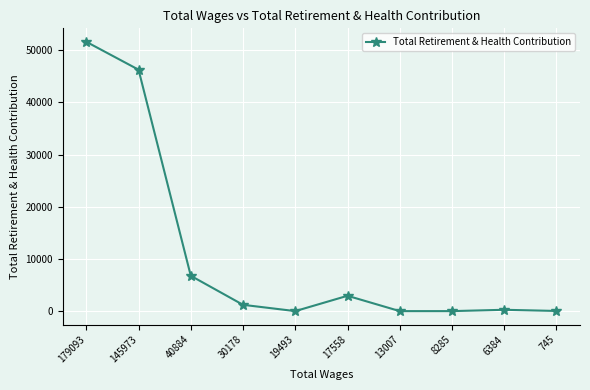

What is the change in value from 179093 to 19493?

-51622